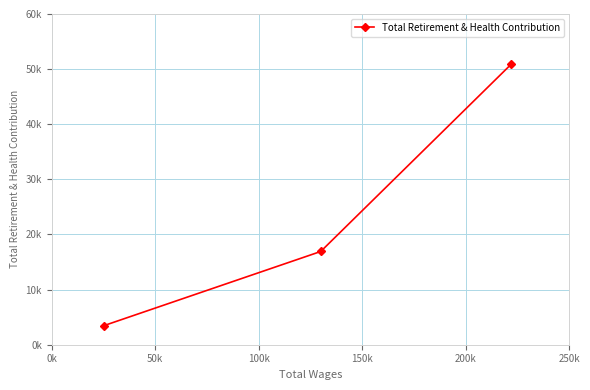

Does the chart have visible grid lines?

Yes